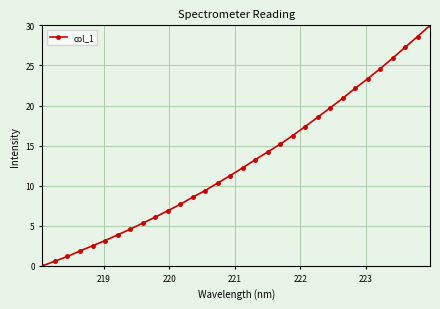

What is the greatest value displayed?

30.0